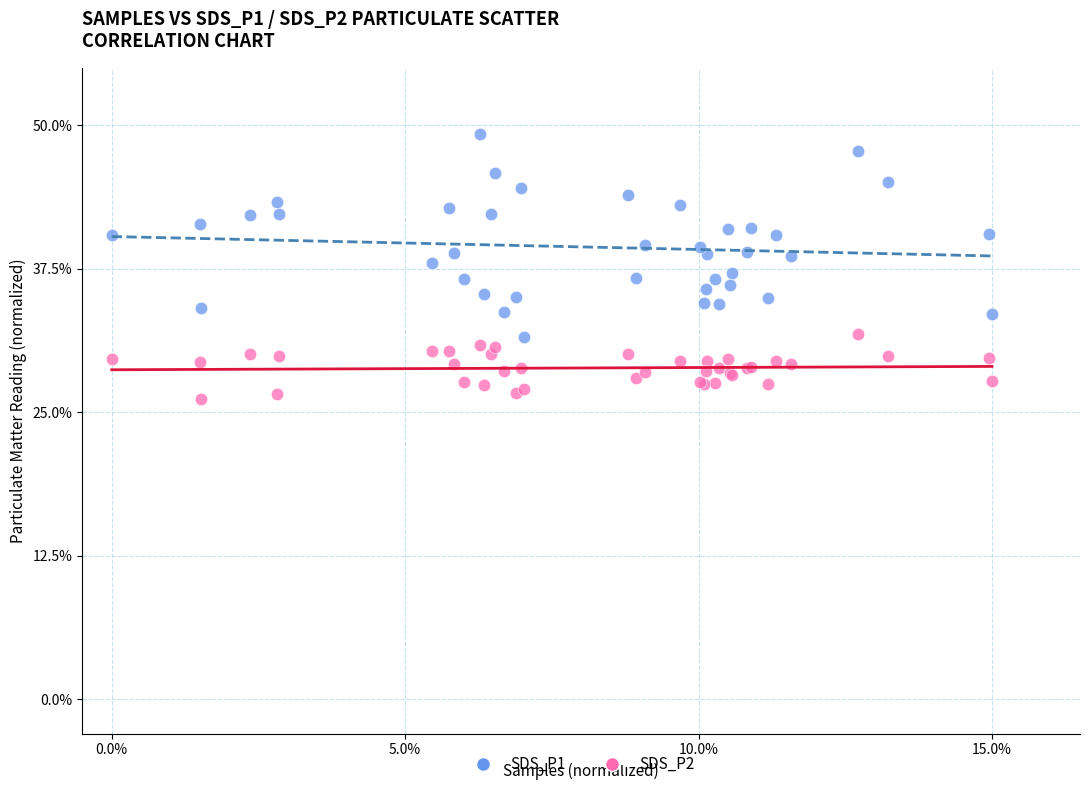

What are all the series names shown in the legend?

SDS_P1, SDS_P2